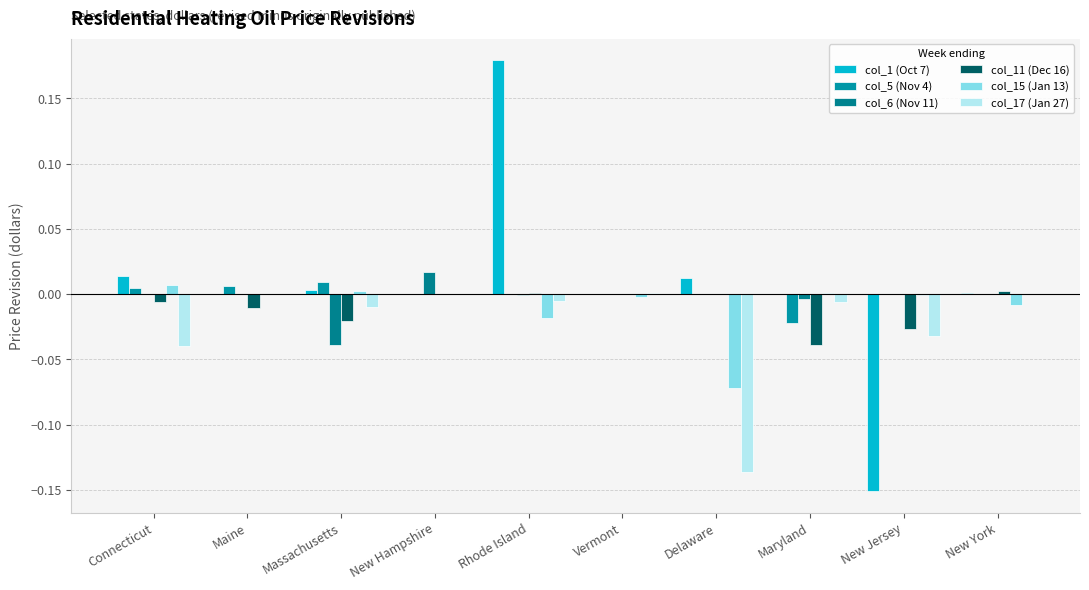

How many distinct data groups are displayed?

6